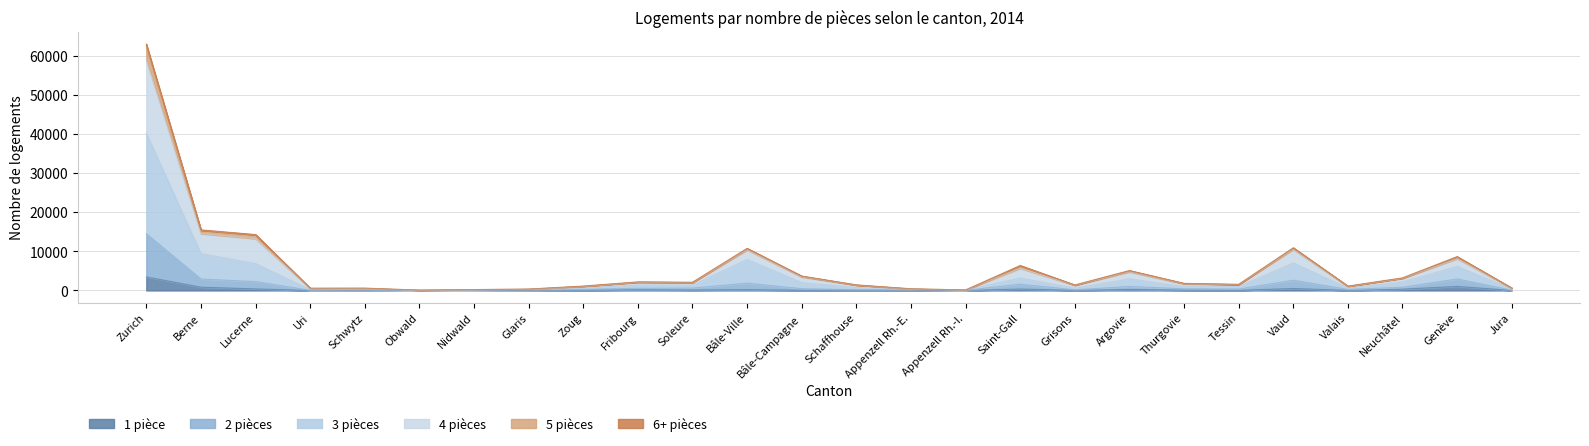

At which label does 5 pièces first exceed 1805?

Zurich